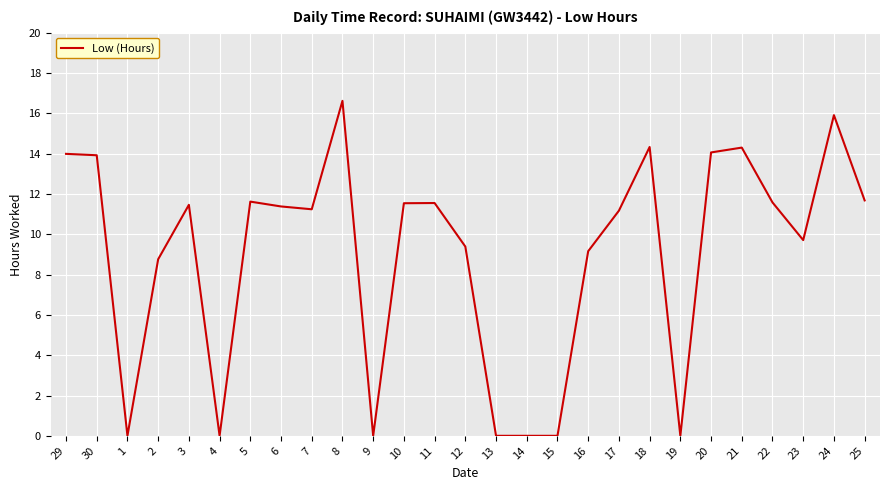

Where is the data nearest to the value 8?

2